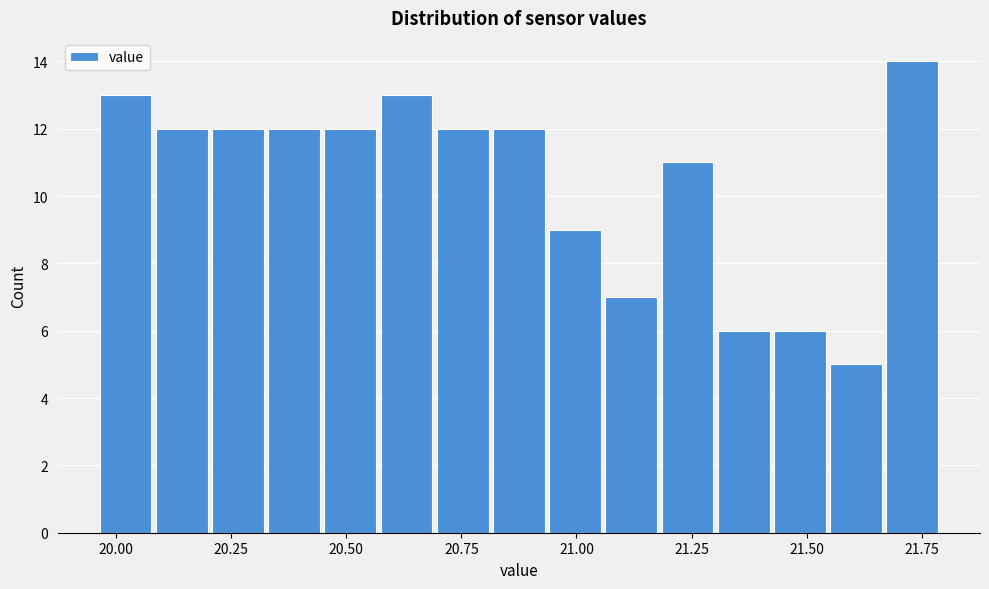

Around what value on the x-axis is the tallest bar? Give the approximate position of its centre, as read against the axis.

21.75